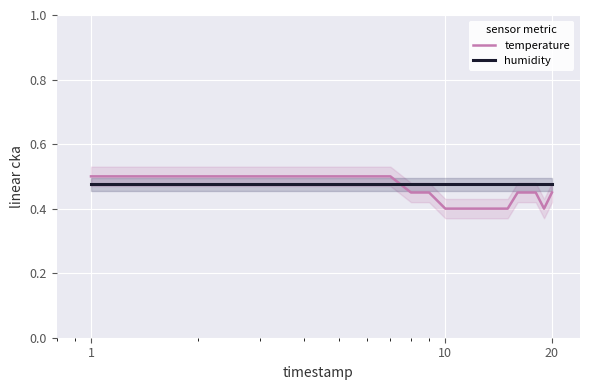

Rank the series by their maximum value, from highest to lowest.

temperature, humidity